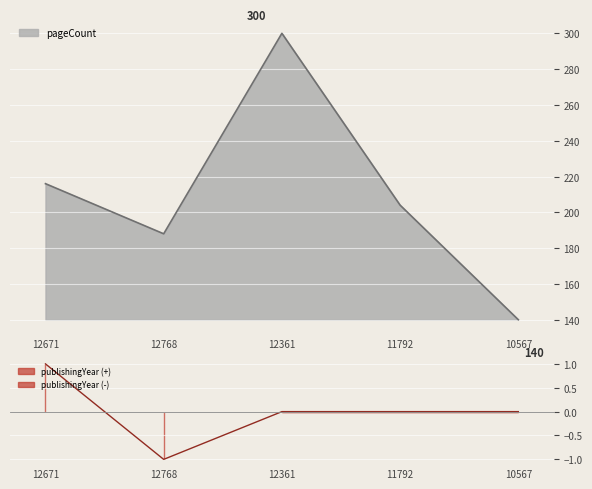

Is the value of publishingYear at 11792 greater than the value of pageCount at 12768?

No